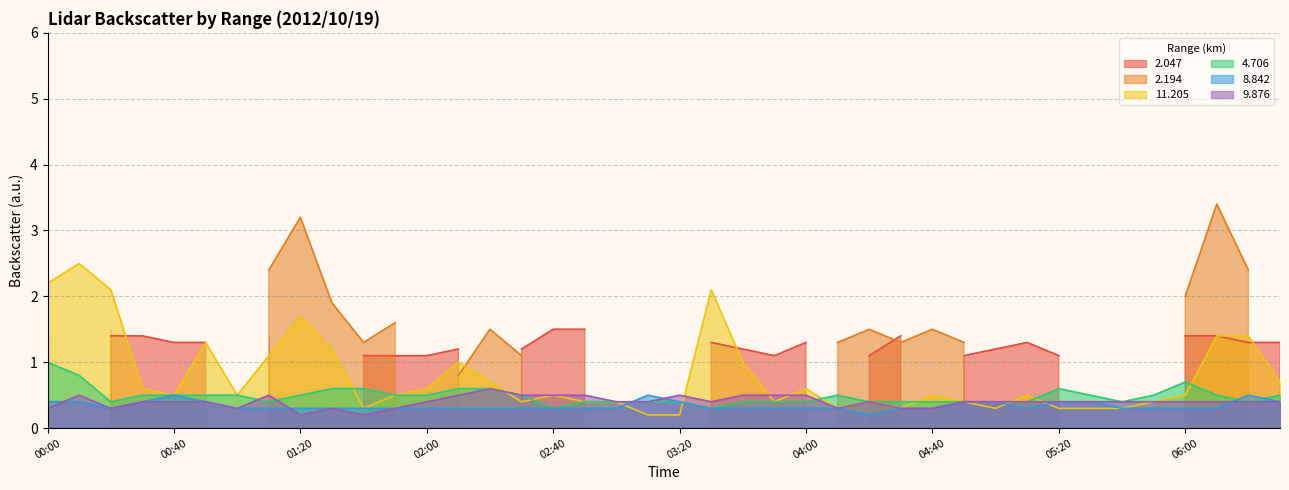

What is the difference between the   9.876 values at 01:20 and 05:40?

0.2